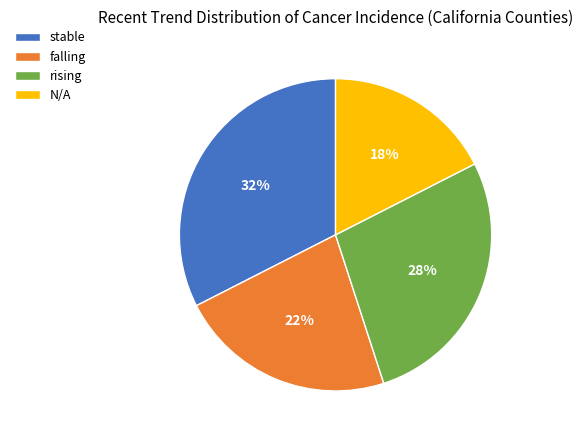

Is there a majority slice in this chart?

No